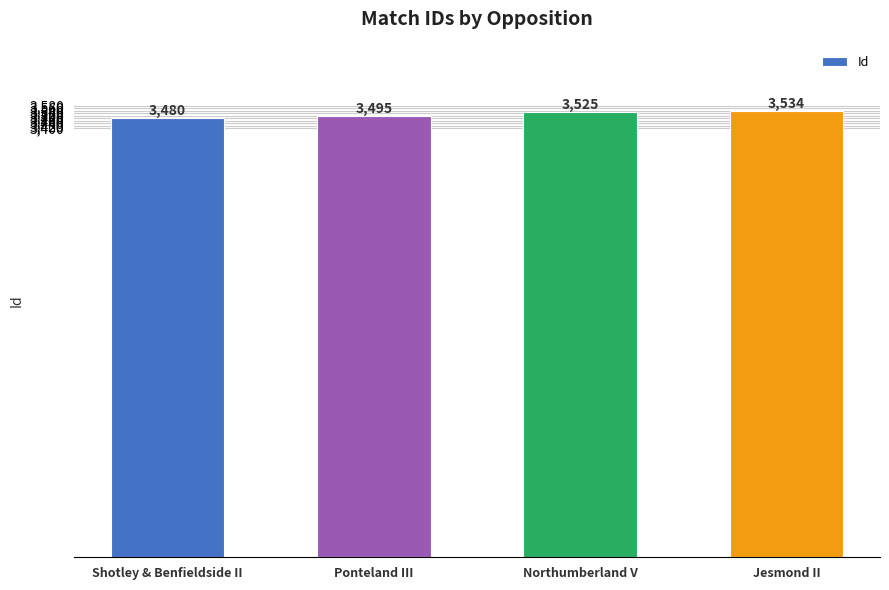

List the labels in order of value, smallest first.

Shotley & Benfieldside II, Ponteland III, Northumberland V, Jesmond II